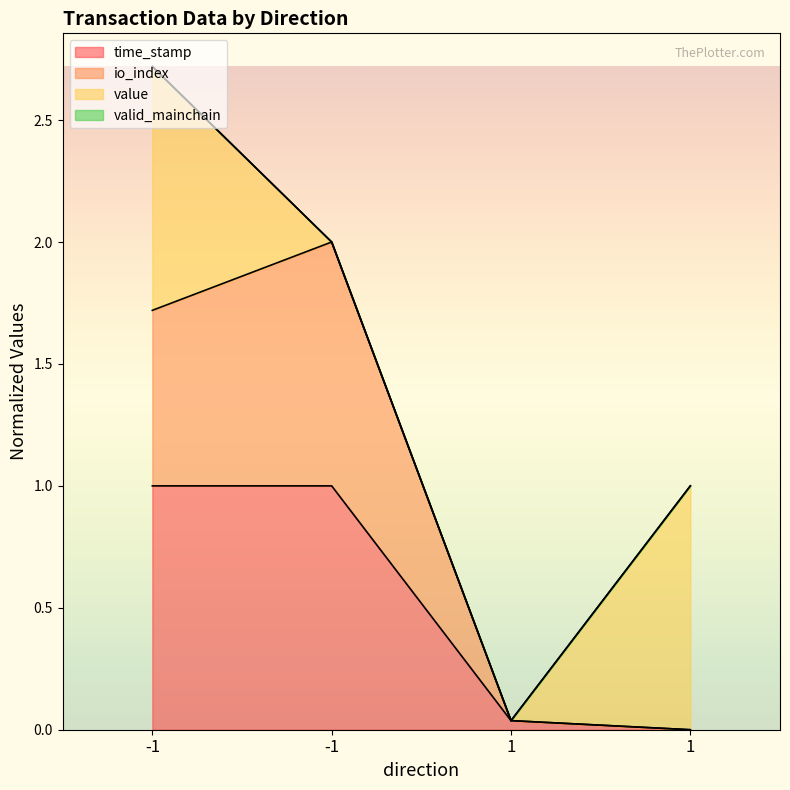

Between 1 and 1, which is larger?

1